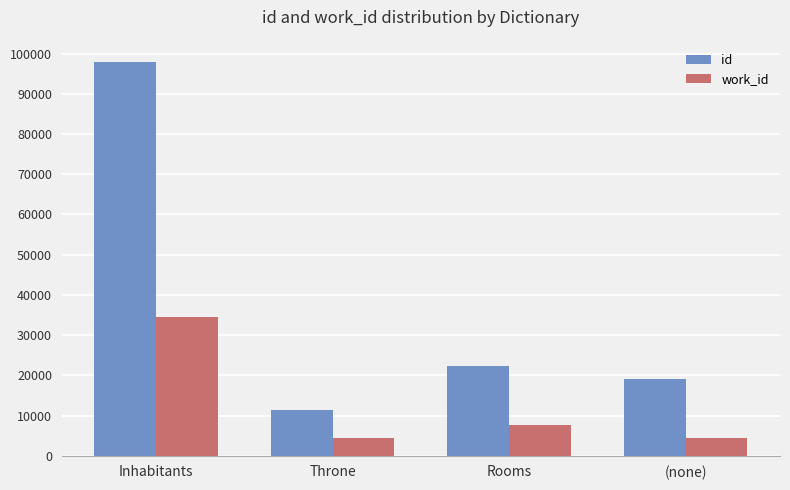

Between Inhabitants and Rooms, which series saw the biggest shift?

id